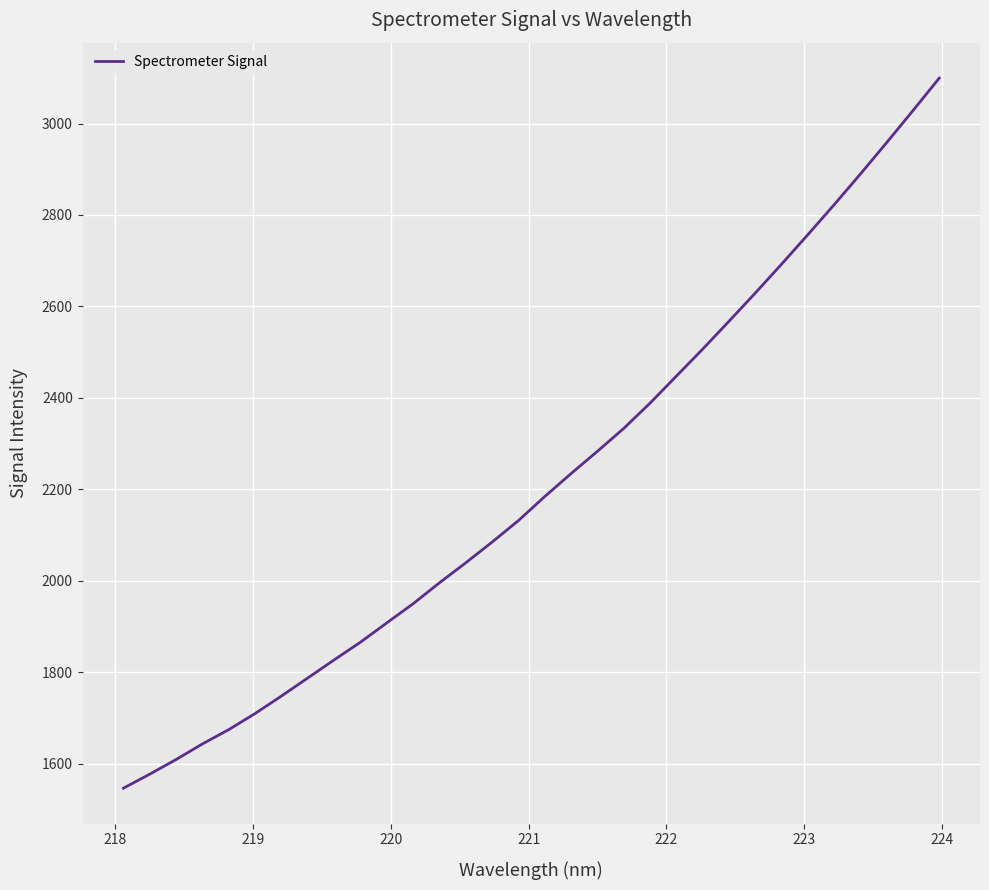

What is the smallest value displayed?

1546.3